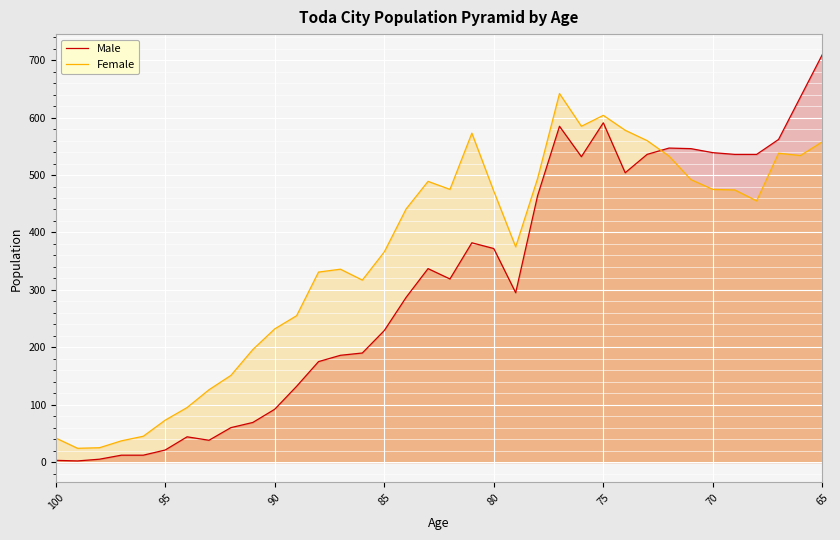

What is the difference between the second highest and second lowest values in the Male series?

633